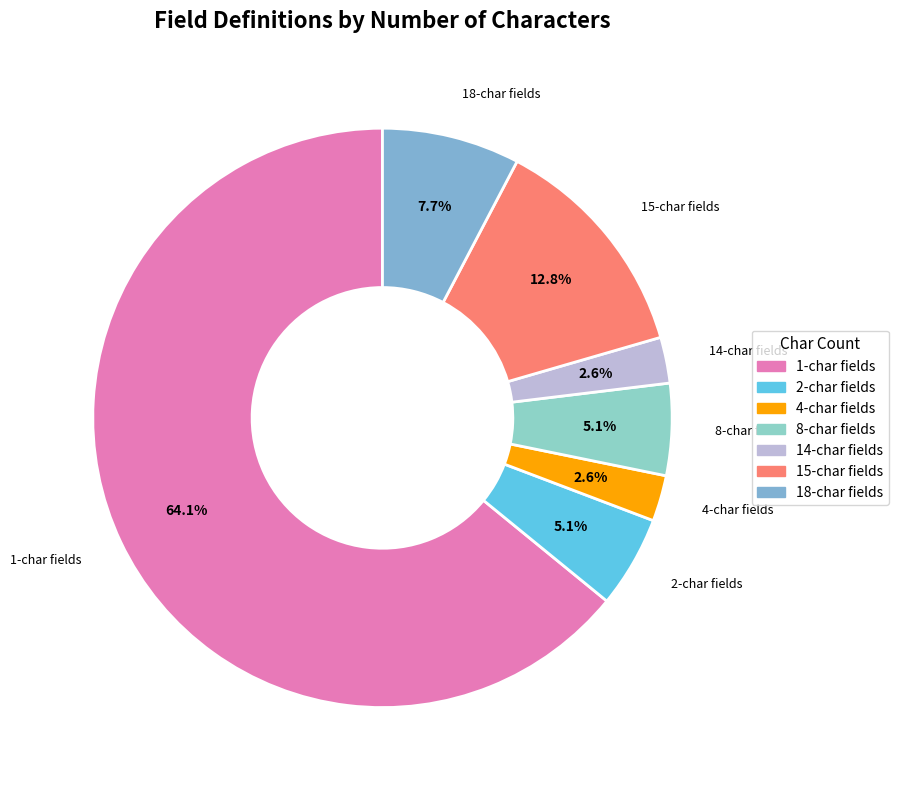

How many segments does this pie chart have?

7